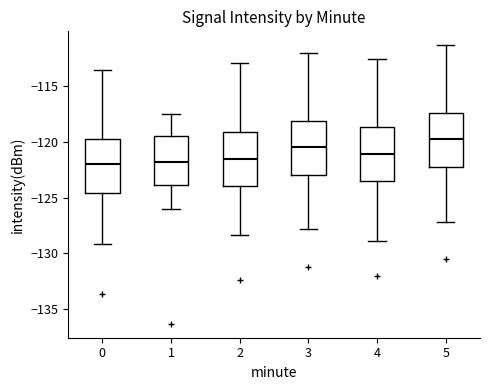

Reading left to right, read every box against the y-axis: the position of its median line, the range the box covers, and the ends of its whiskers. The values are not printed on the chart, so give them approximately, as read against the axis.

0: median -122.0, box -124.5 to -119.5, whiskers -129.0 to -113.5
1: median -121.5, box -124.0 to -119.5, whiskers -126.0 to -117.5
2: median -121.5, box -124.0 to -119.0, whiskers -128.5 to -113.0
3: median -120.5, box -123.0 to -118.0, whiskers -128.0 to -112.0
4: median -121.0, box -123.5 to -118.5, whiskers -129.0 to -112.5
5: median -119.5, box -122.0 to -117.5, whiskers -127.0 to -111.5